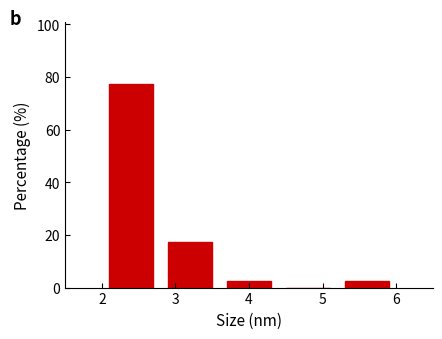

Reading left to right, list every bar in this chart as the range it spans on the x-axis followed by its height. The values are not printed on the chart, so give them approximately, as read against the axis.

2.0 to 2.8: 78
2.8 to 3.6: 18
3.6 to 4.4: 2
4.4 to 5.2: 0
5.2 to 6.0: 2